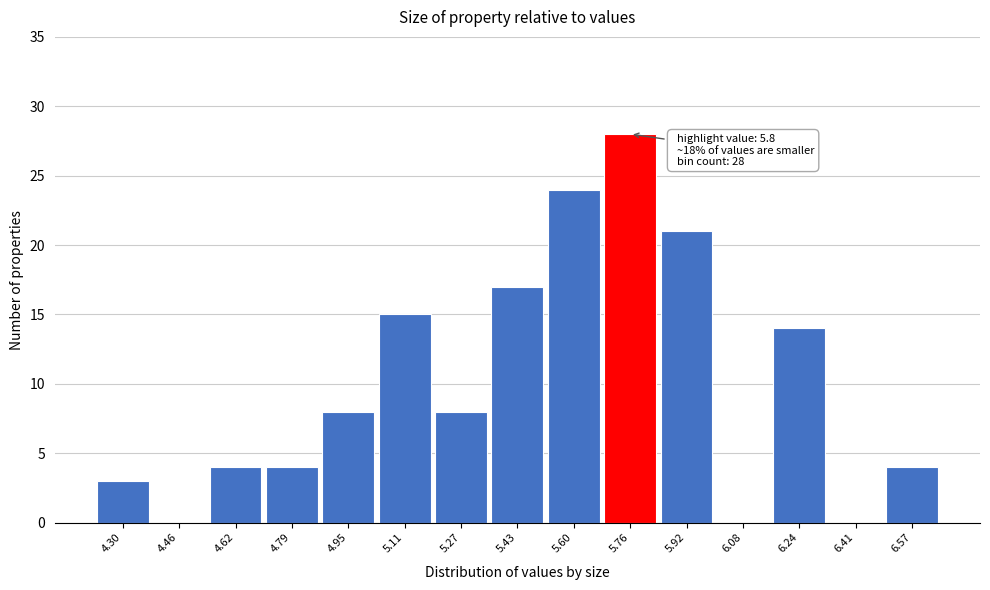

Reading right to left, what are all the values shown in this chart?

6.57=4	6.41=0	6.24=14	6.08=0	5.92=21	5.76=28	5.60=24	5.43=17	5.27=8	5.11=15	4.95=8	4.79=4	4.62=4	4.46=0	4.30=3